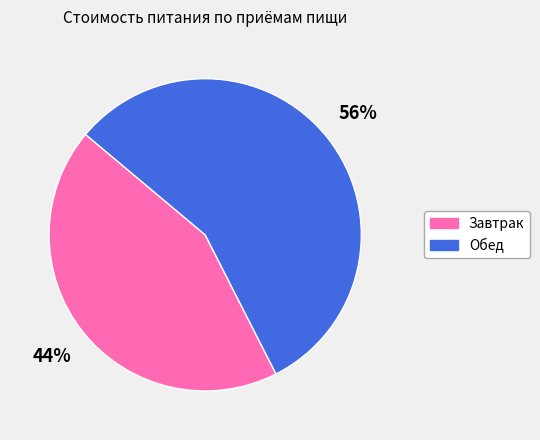

Count the number of slices in the pie.

2